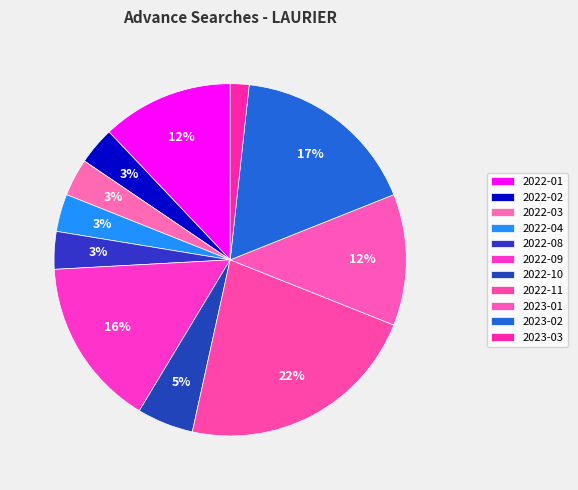

What percentage is the 2022-02 slice, to the nearest percent?

3%